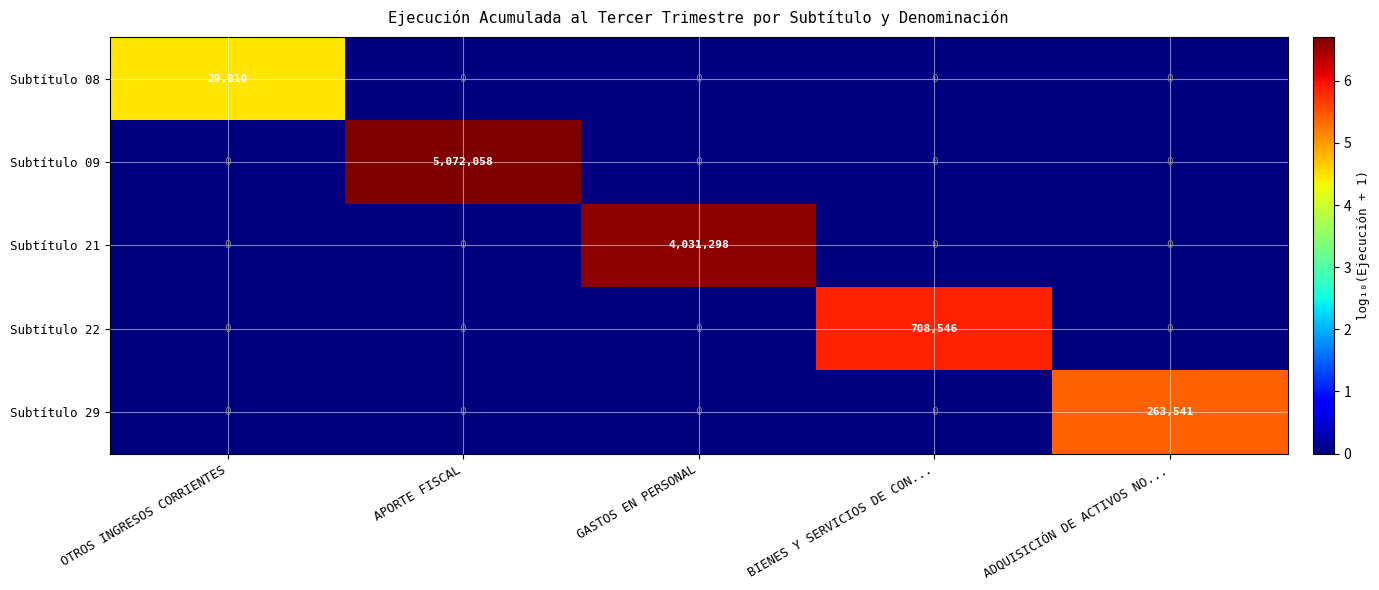

What is the highest value of the Subtítulo 22 series?

708546